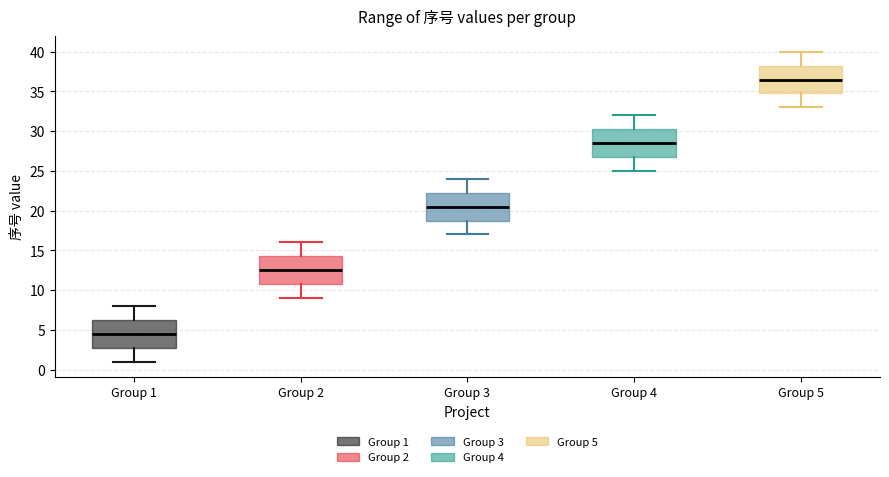

Which box's median line is the lowest?

Group 1